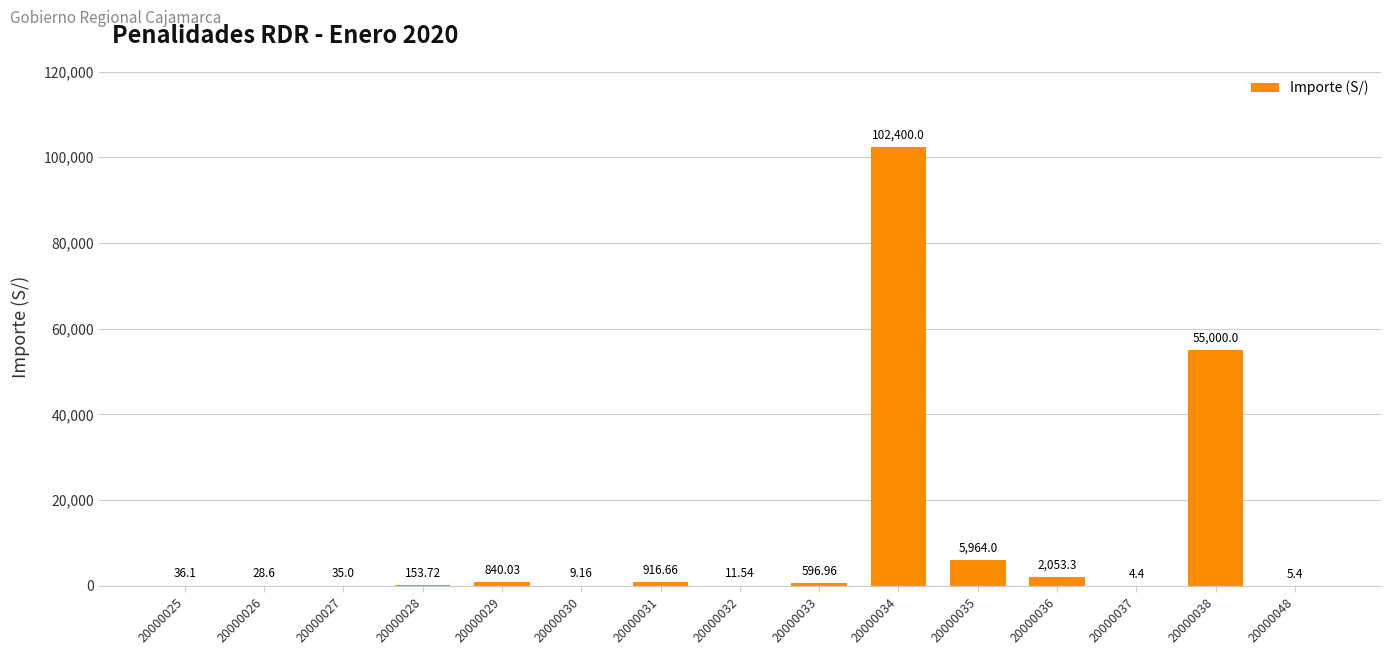

What is the sum of all values?

168054.9